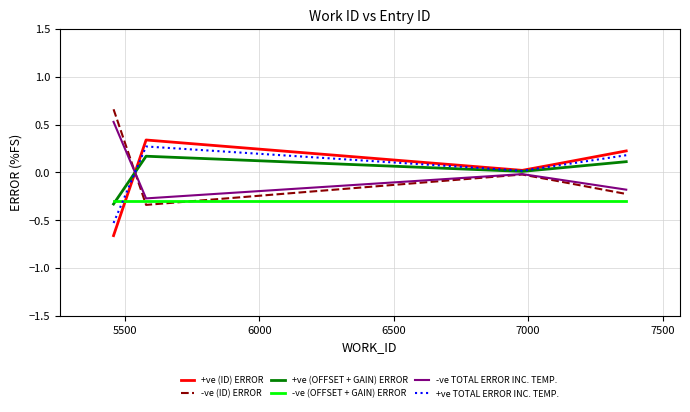

True or false: +ve TOTAL ERROR INC. TEMP. has more than 0 points higher than both neighbors.

True